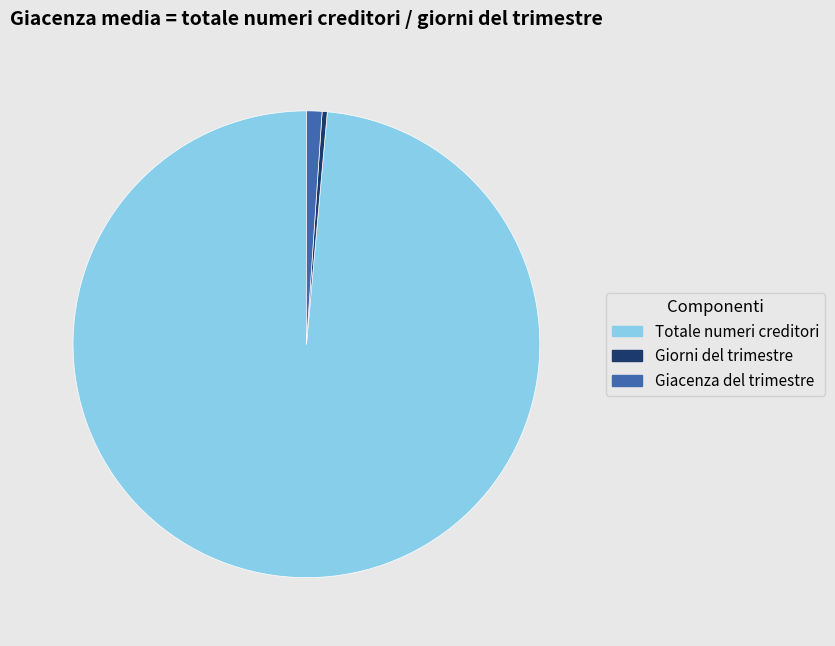

Rank the categories by value from lowest to highest.

Giorni del trimestre, Giacenza del trimestre, Totale numeri creditori